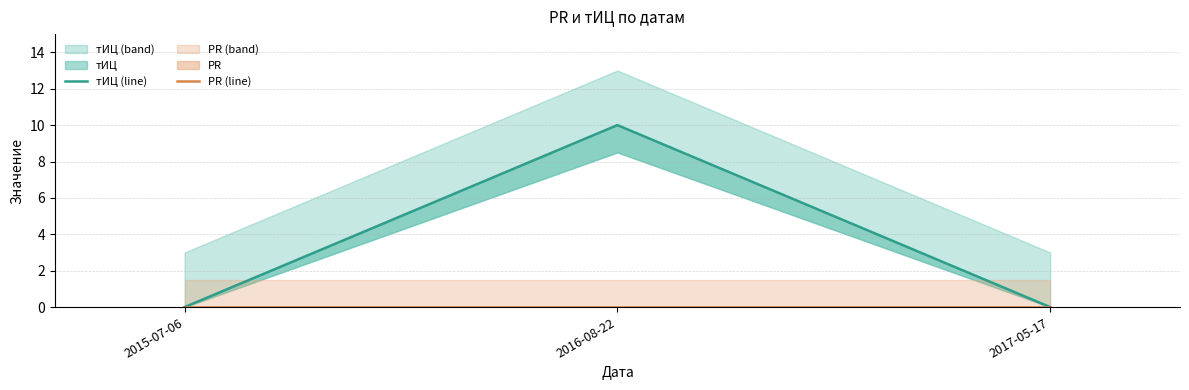

How many тИЦ (line) values are between 0 and 10?

3